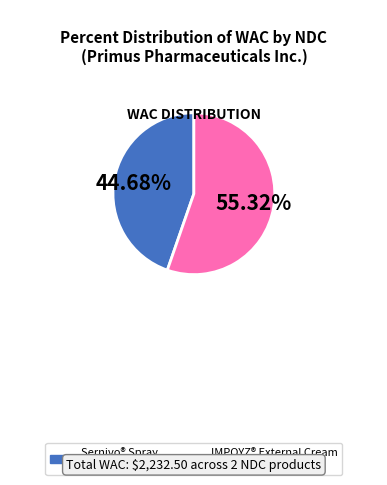

Does any single category account for the majority?

Yes